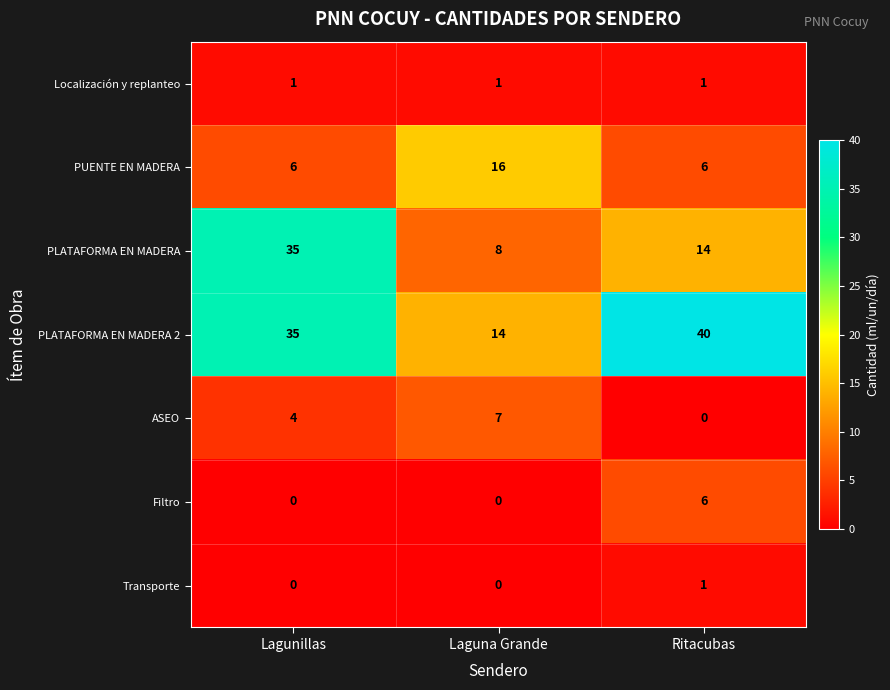

Reading left to right, what are all the values shown in this chart?

Localización y replanteo: Lagunillas=1	Laguna Grande=1	Ritacubas=1
PUENTE EN MADERA: Lagunillas=6	Laguna Grande=16	Ritacubas=6
PLATAFORMA EN MADERA: Lagunillas=35	Laguna Grande=8	Ritacubas=14
PLATAFORMA EN MADERA 2: Lagunillas=35	Laguna Grande=14	Ritacubas=40
ASEO: Lagunillas=4	Laguna Grande=7	Ritacubas=0
Filtro: Lagunillas=0	Laguna Grande=0	Ritacubas=6
Transporte: Lagunillas=0	Laguna Grande=0	Ritacubas=1